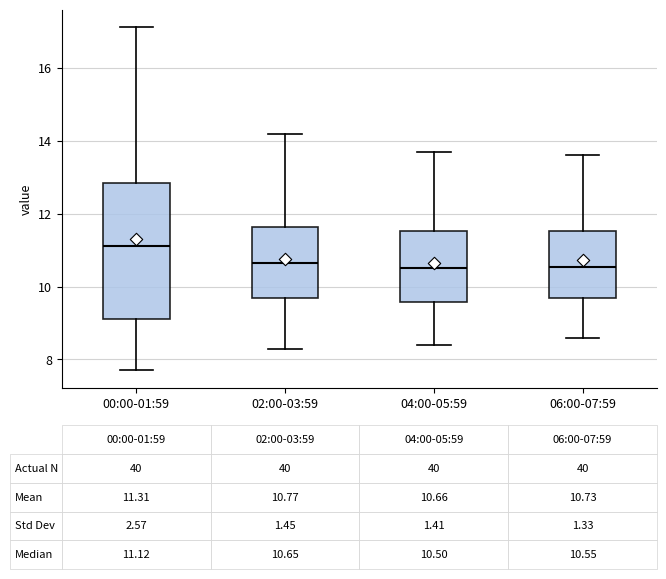

Which box is the tallest, from its lower edge to its upper edge?

00:00-01:59